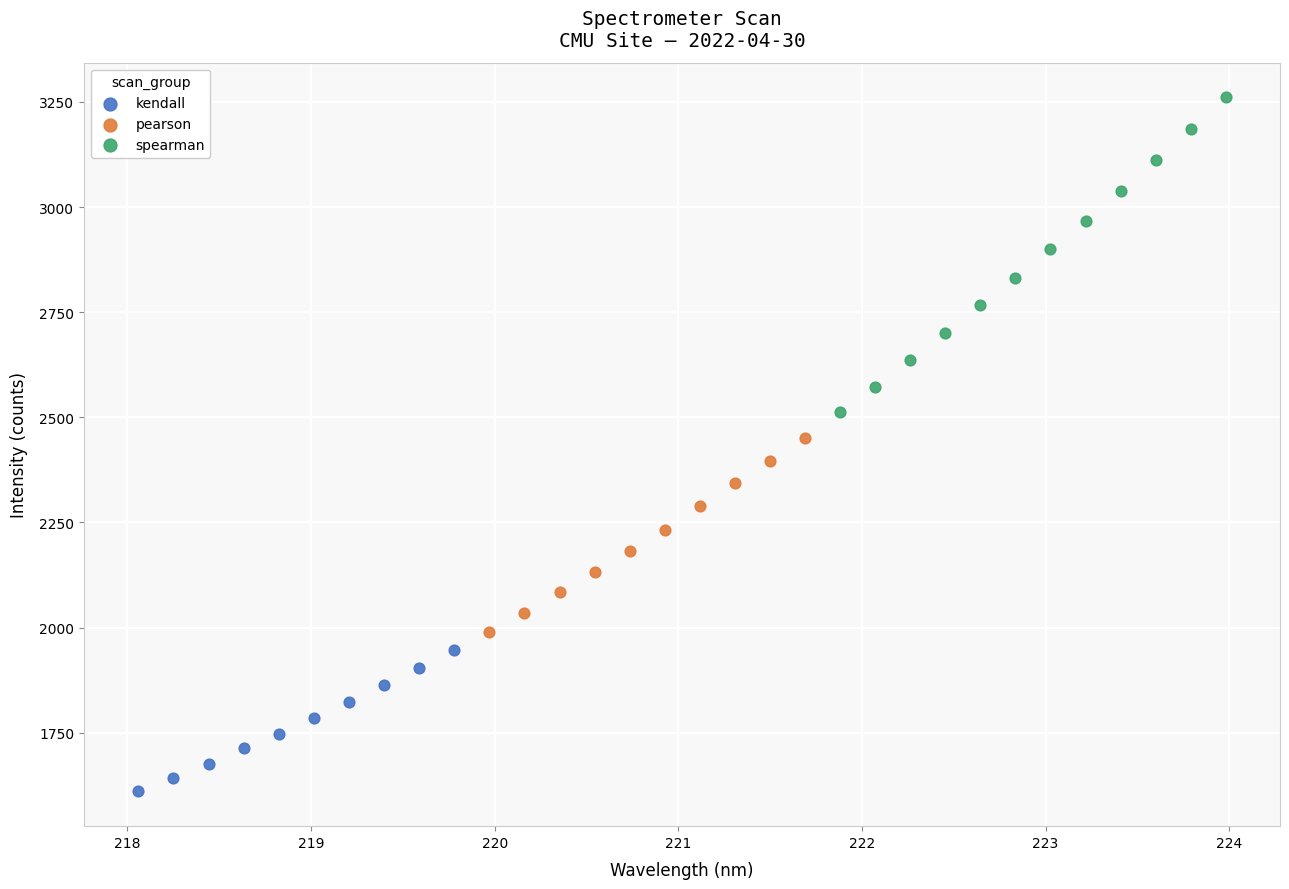

Which series has the largest Y range (max minus min)?

spearman